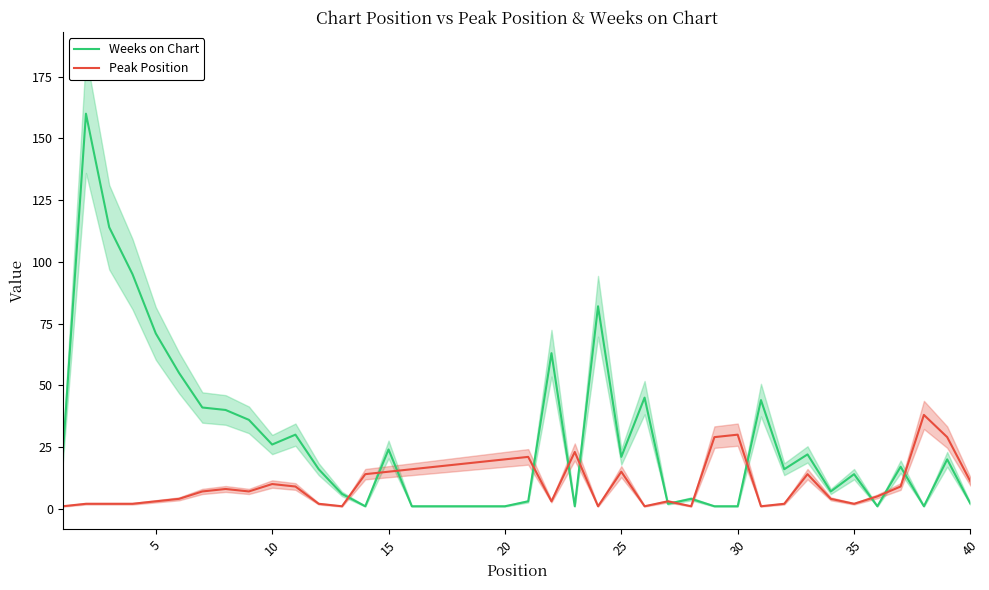

True or false: Weeks on Chart has more than 1 points higher than both neighbors.

True